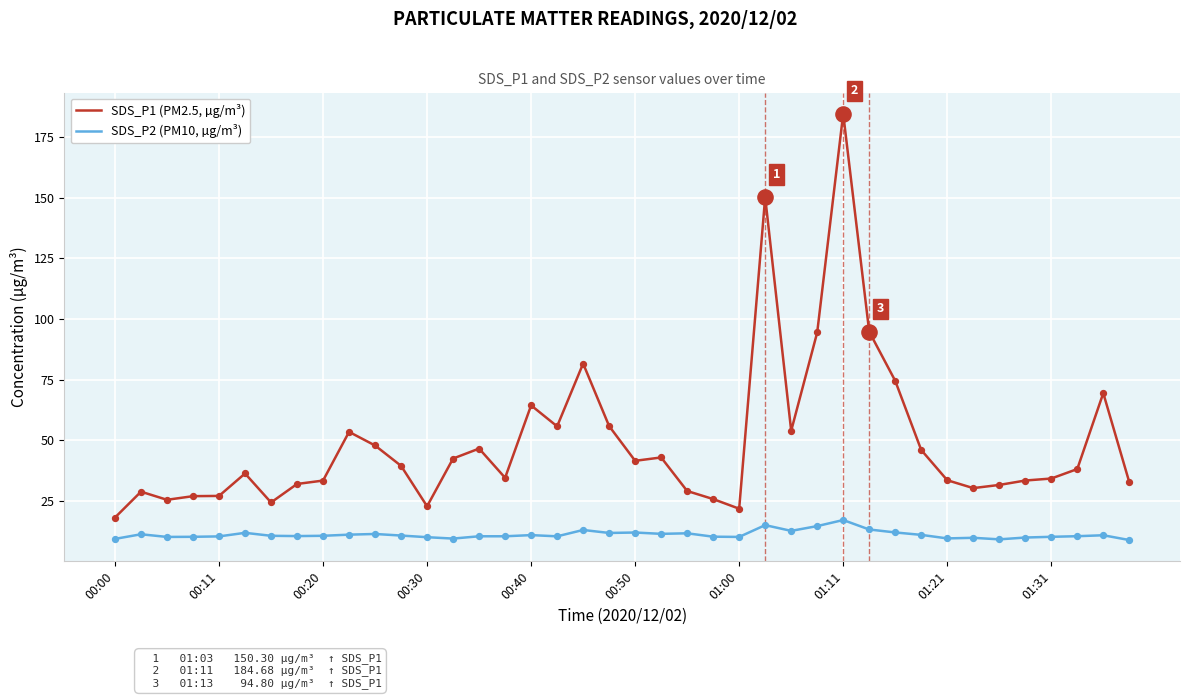

At how many categories does at least one series exceed 113?

2